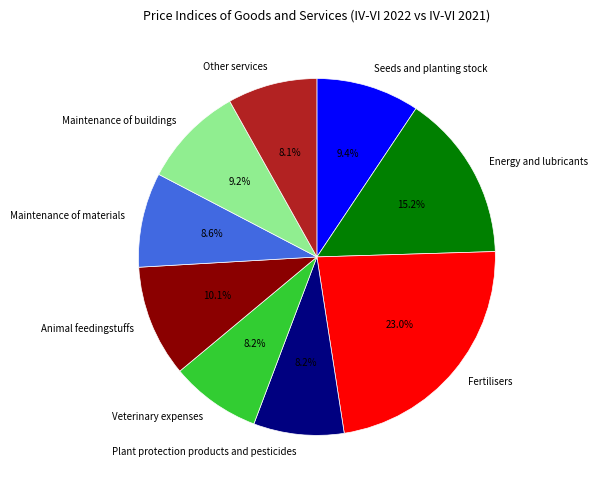

To the nearest percent, what percentage of the pie is Seeds and planting stock?

9%